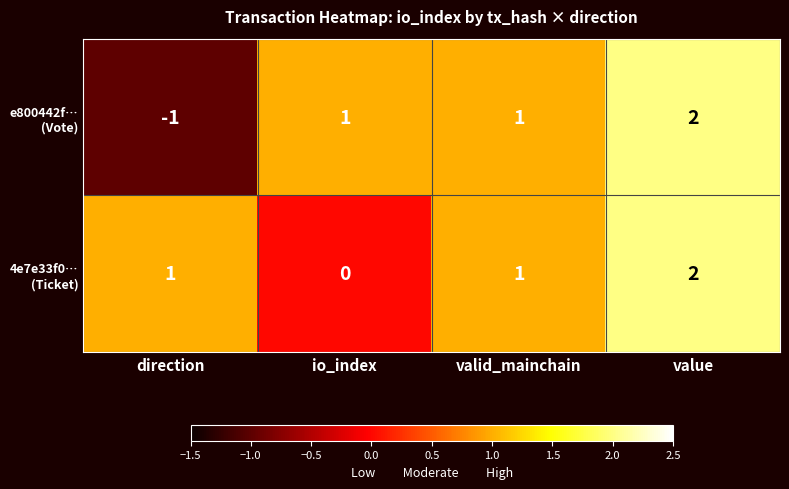

At which category is the sum across all series the highest?

value